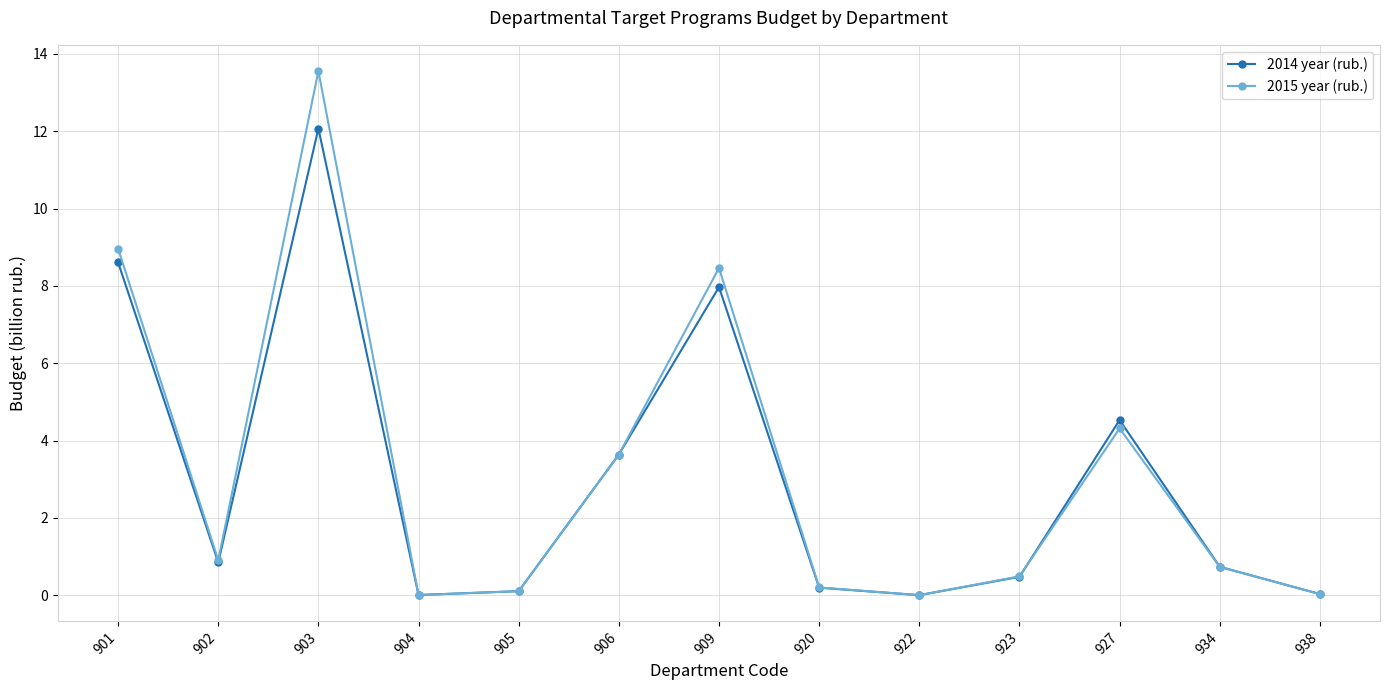

True or false: 2015 year (rub.) has more than 2 interior local peaks.

True